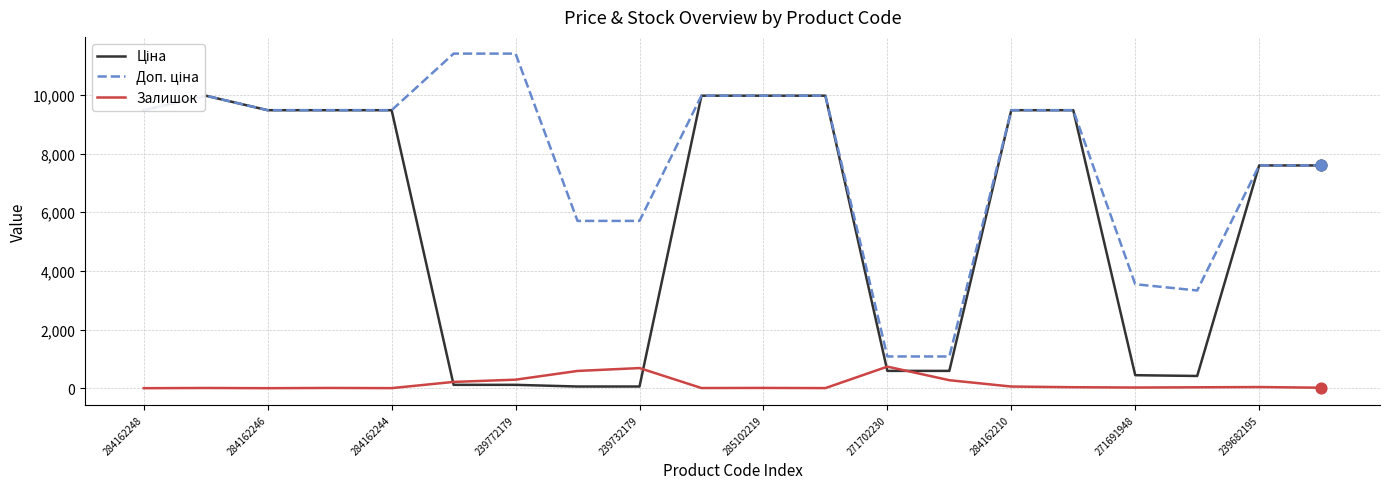

At which category is the sum across all series the highest?

285102219